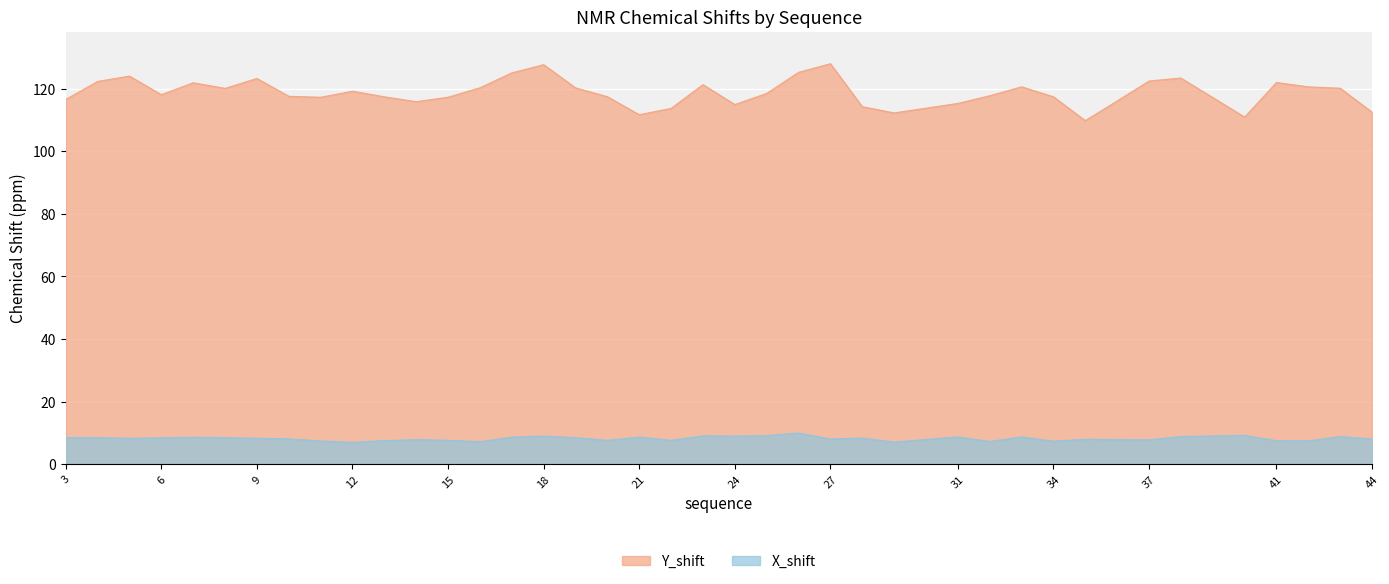

What are all the series names shown in the legend?

Y_shift, X_shift